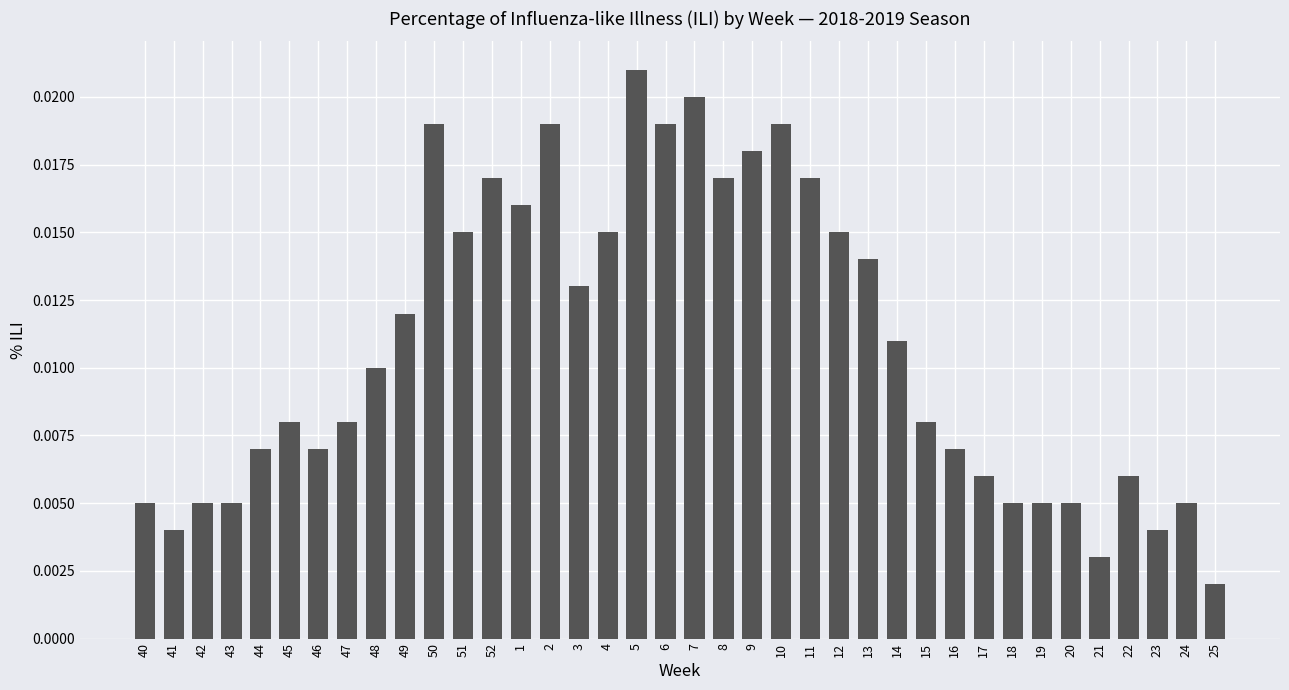

Which has a higher value, 42 or 23?

42